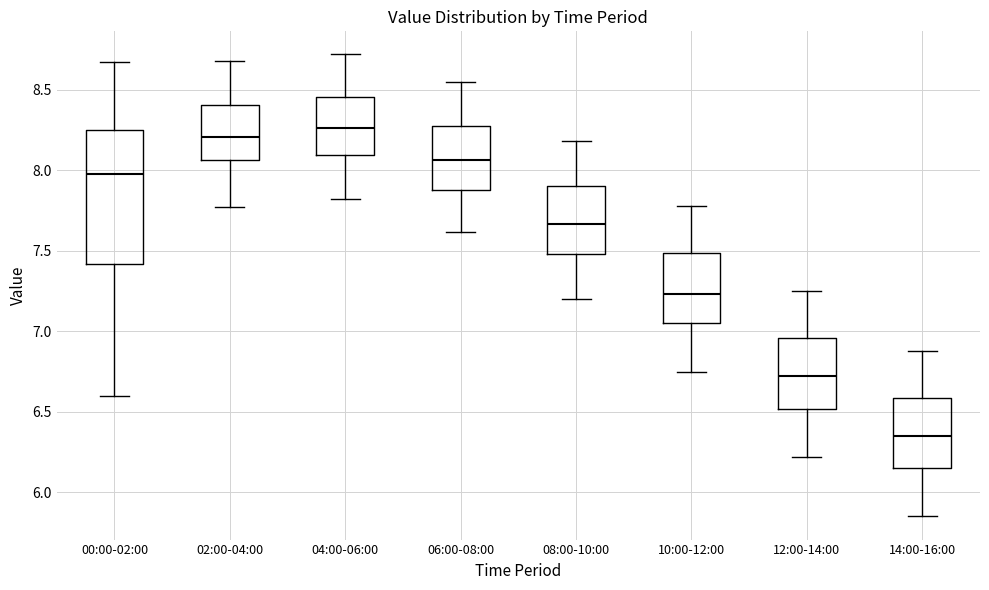

Which box has the lowest median line?

14:00-16:00